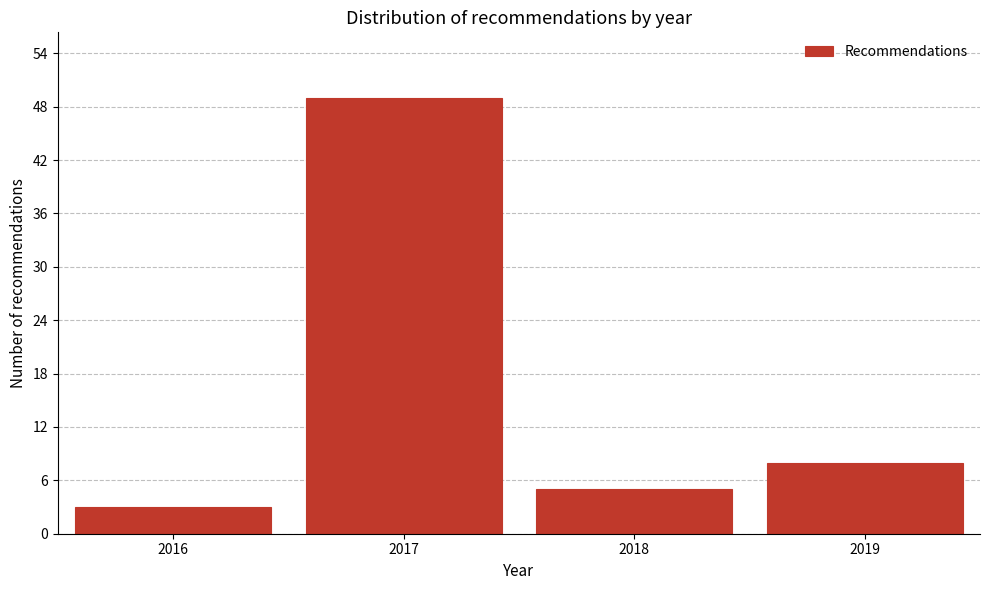

Reading left to right, transcribe this chart: for each bar, give the range it covers on the x-axis and its height. The values are not printed on the chart, so give them approximately, as read against the axis.

2015.5 to 2016.5: 3
2016.5 to 2017.5: 49
2017.5 to 2018.5: 5
2018.5 to 2019.5: 8